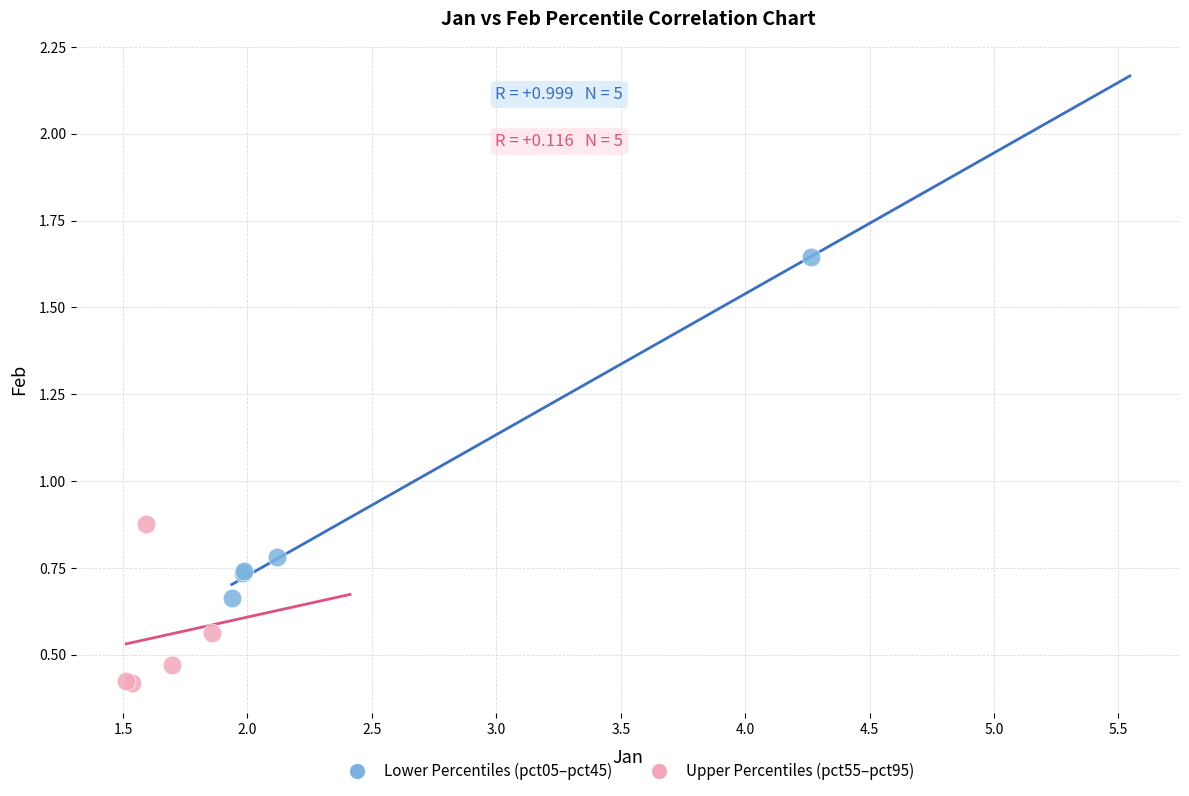

Which series reaches the minimum Y coordinate?

Upper Percentiles (pct55–pct95)